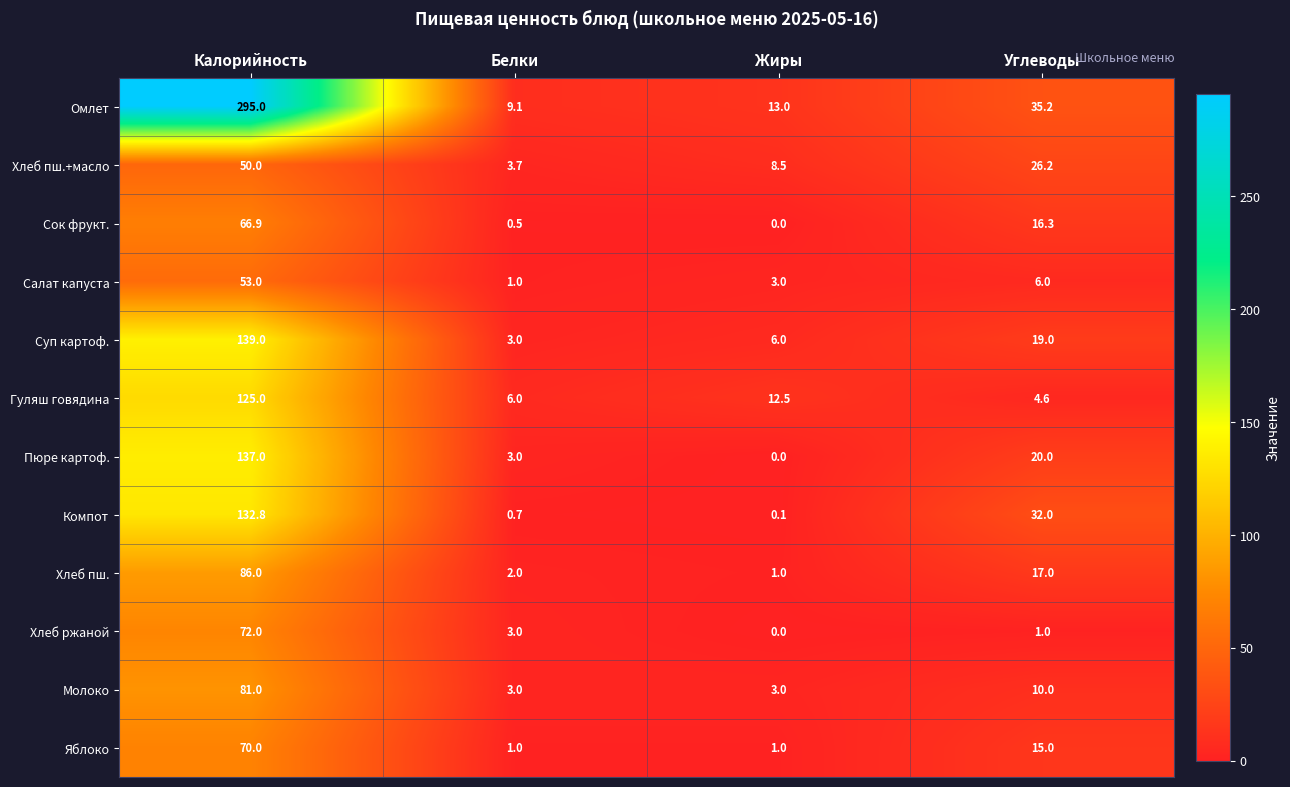

At which label does Гуляш говядина reach its minimum?

Углеводы